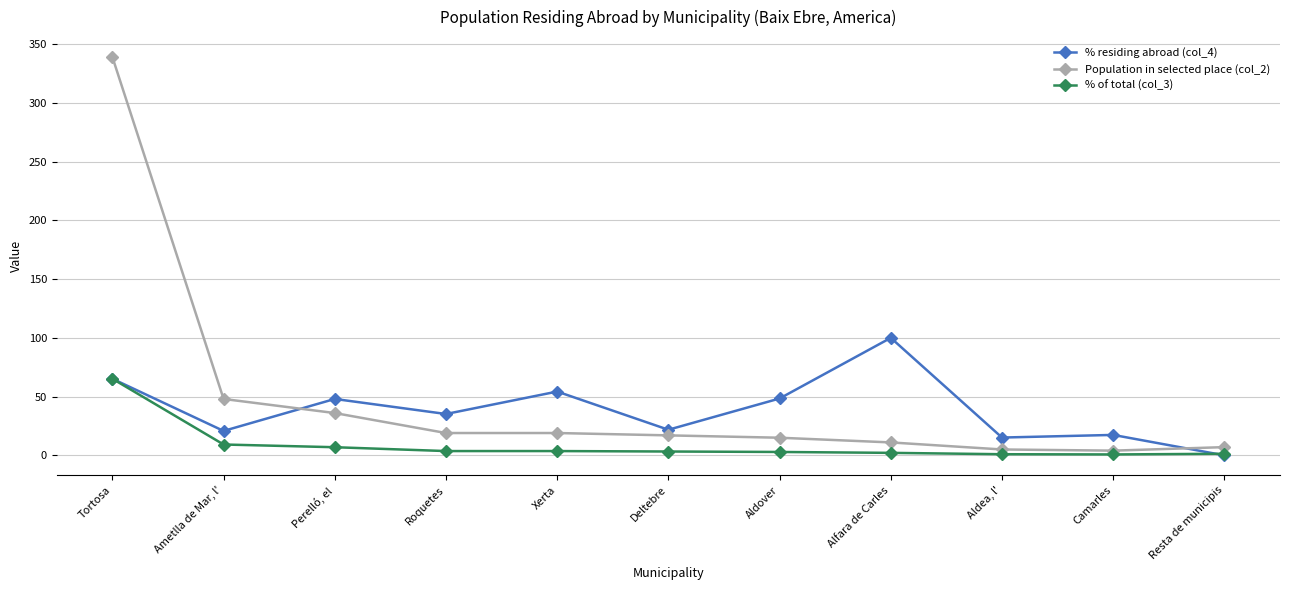

List the series in order of their peak value, highest first.

Population in selected place (col_2), % residing abroad (col_4), % of total (col_3)